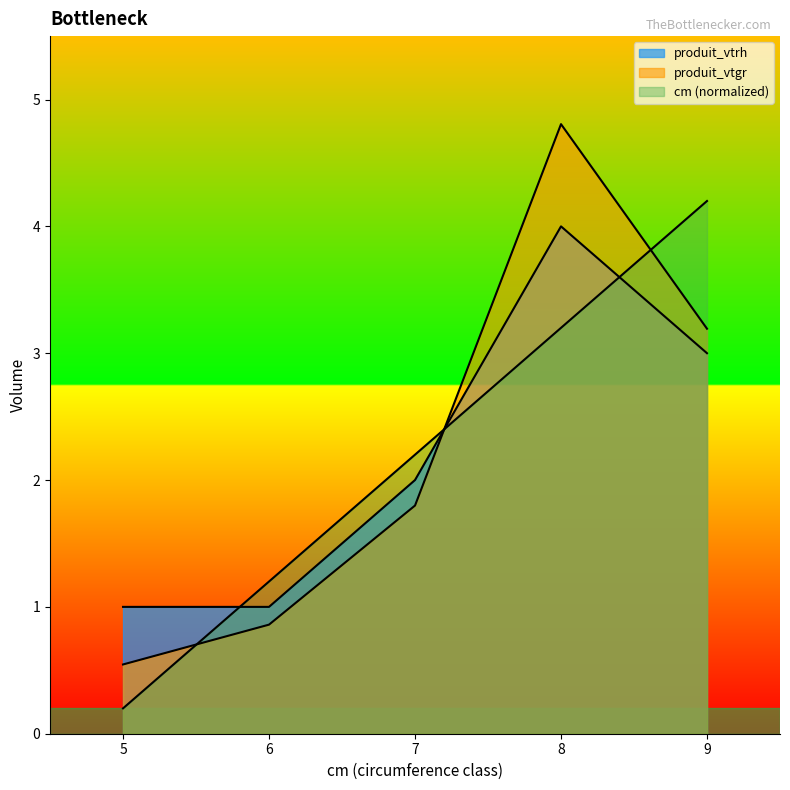

At which label is cm closest to 2?

7